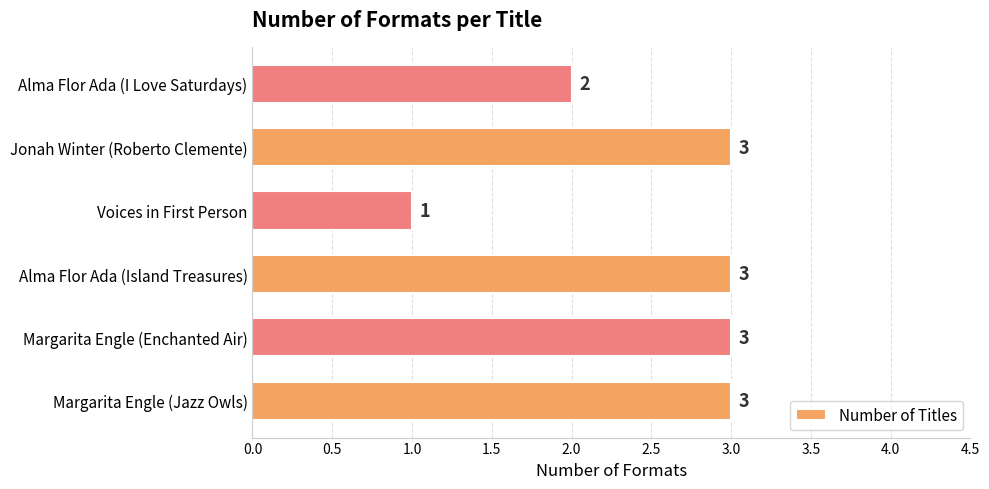

What is the sum of the values at Alma Flor Ada (Island Treasures) and Alma Flor Ada (I Love Saturdays)?

5